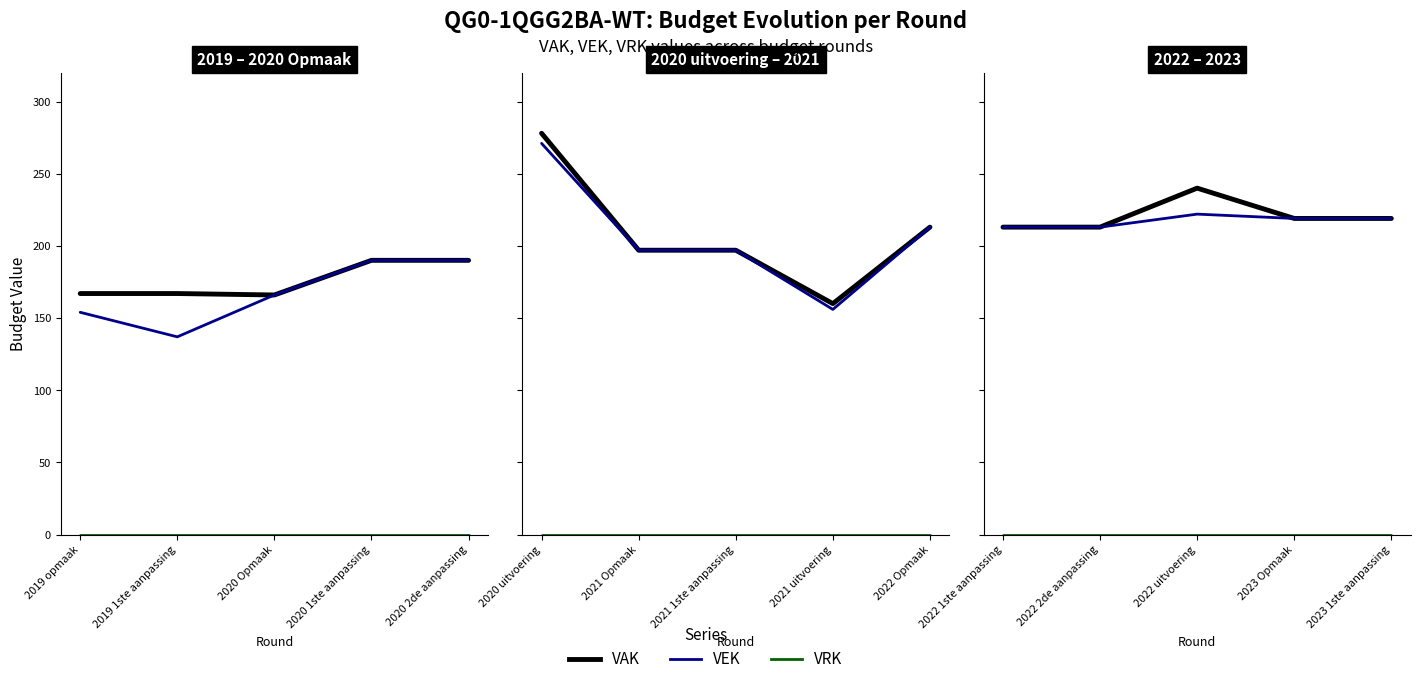

Is the value of VEK at 2022 uitvoering greater than the value of VRK at 2023 1ste aanpassing?

Yes